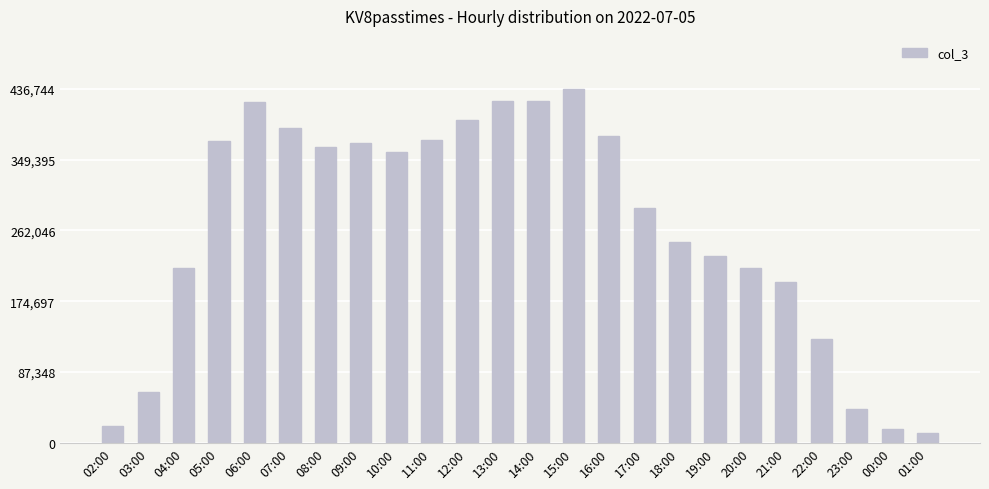

Where does the data first go above 359044?

05:00